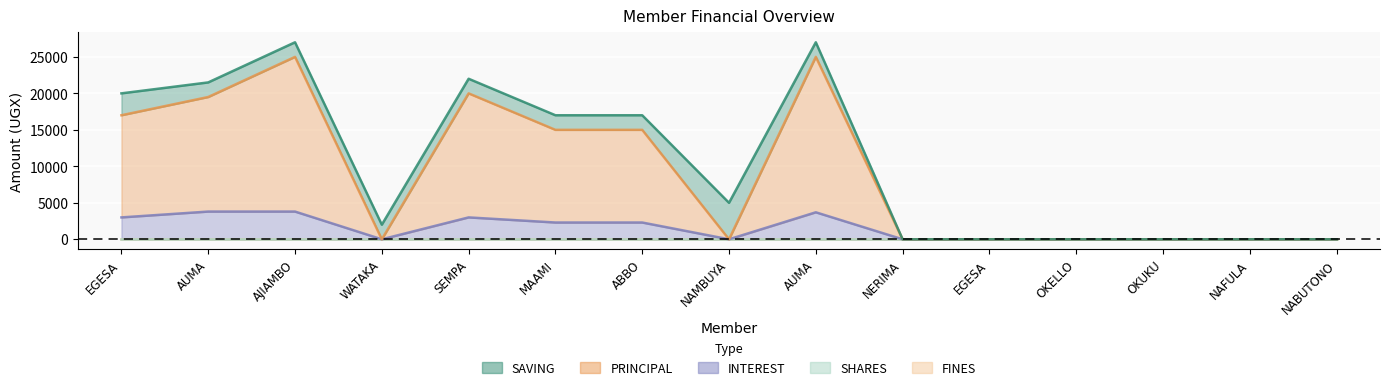

True or false: INTEREST has more than 0 interior local peaks.

True